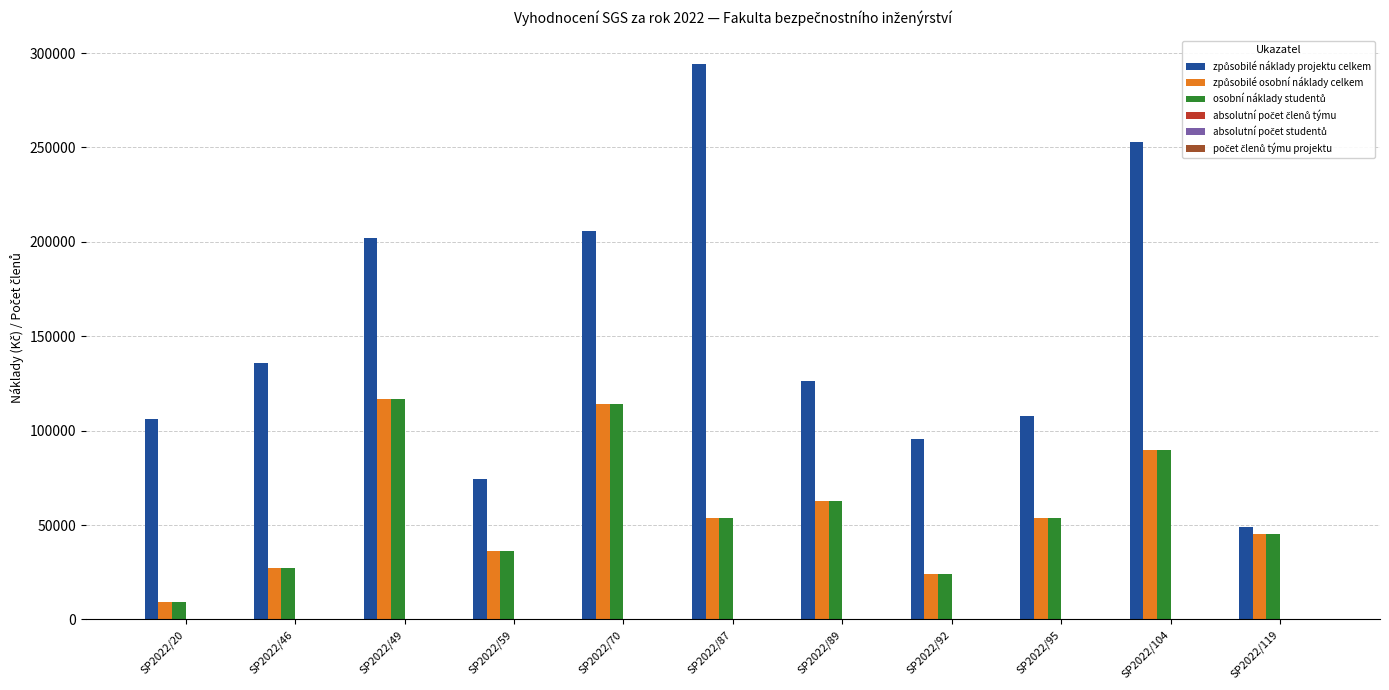

What is the total value across all series at SP2022/92?

143389.0